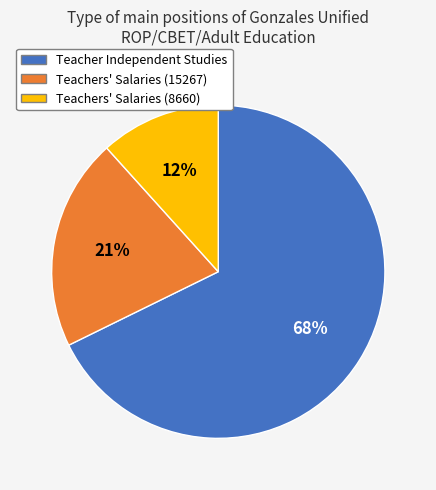

True or false: Teacher Independent Studies accounts for 59% of the total.

False